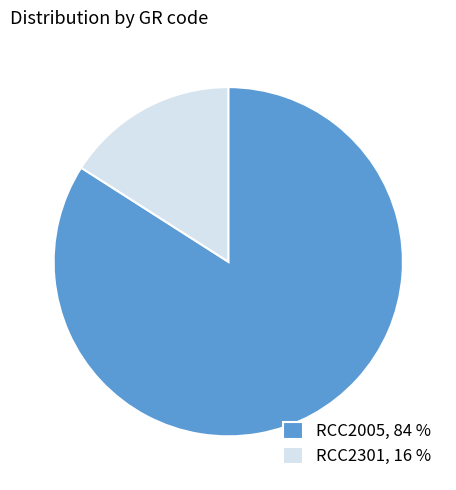

Is it true that RCC2005 is 72% of the pie?

False